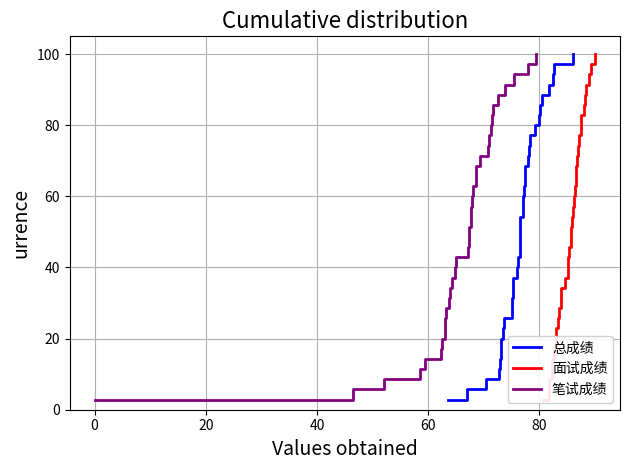

Is this an area chart (filled region under the line)?

No